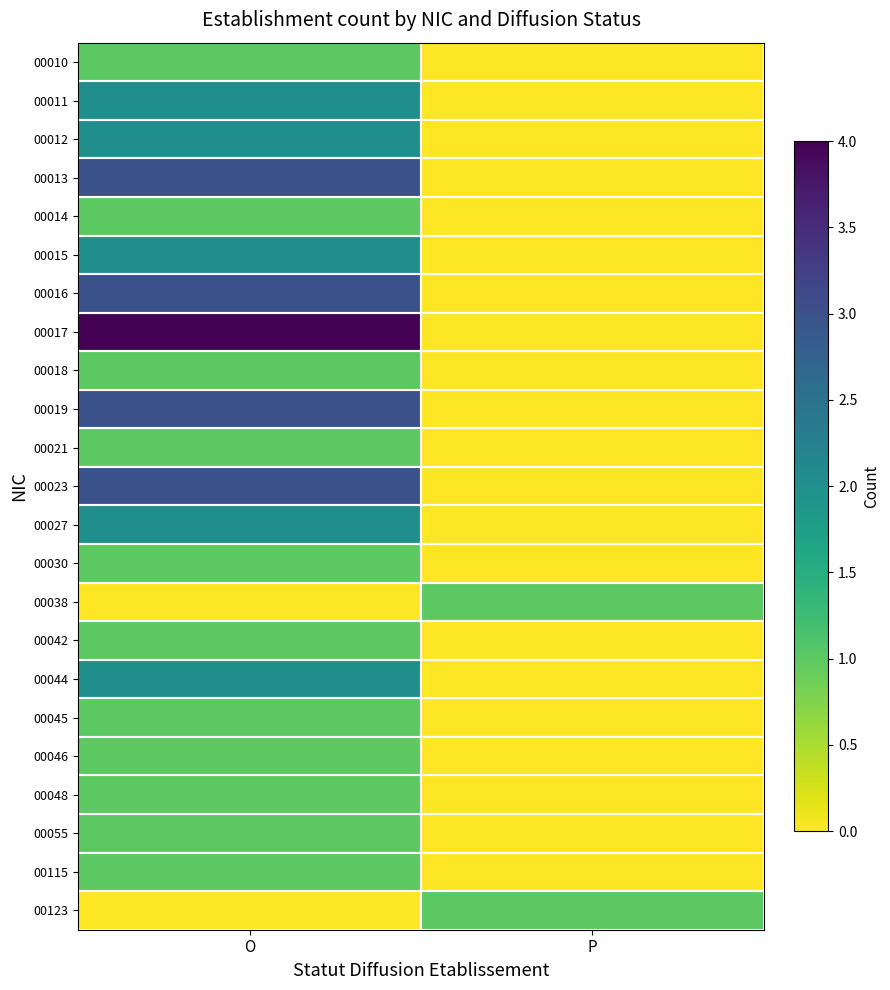

Reading right to left, transcribe all the data shown in this chart.

00010: P=0	O=1
00011: P=0	O=2
00012: P=0	O=2
00013: P=0	O=3
00014: P=0	O=1
00015: P=0	O=2
00016: P=0	O=3
00017: P=0	O=4
00018: P=0	O=1
00019: P=0	O=3
00021: P=0	O=1
00023: P=0	O=3
00027: P=0	O=2
00030: P=0	O=1
00038: P=1	O=0
00042: P=0	O=1
00044: P=0	O=2
00045: P=0	O=1
00046: P=0	O=1
00048: P=0	O=1
00055: P=0	O=1
00115: P=0	O=1
00123: P=1	O=0